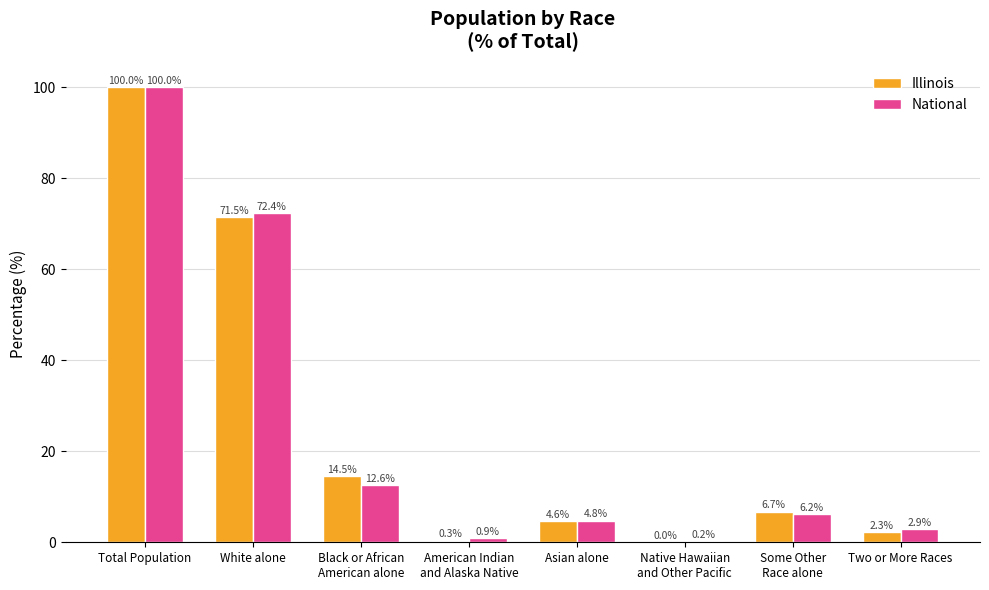

What is the total value across all series at Total Population?

200.0